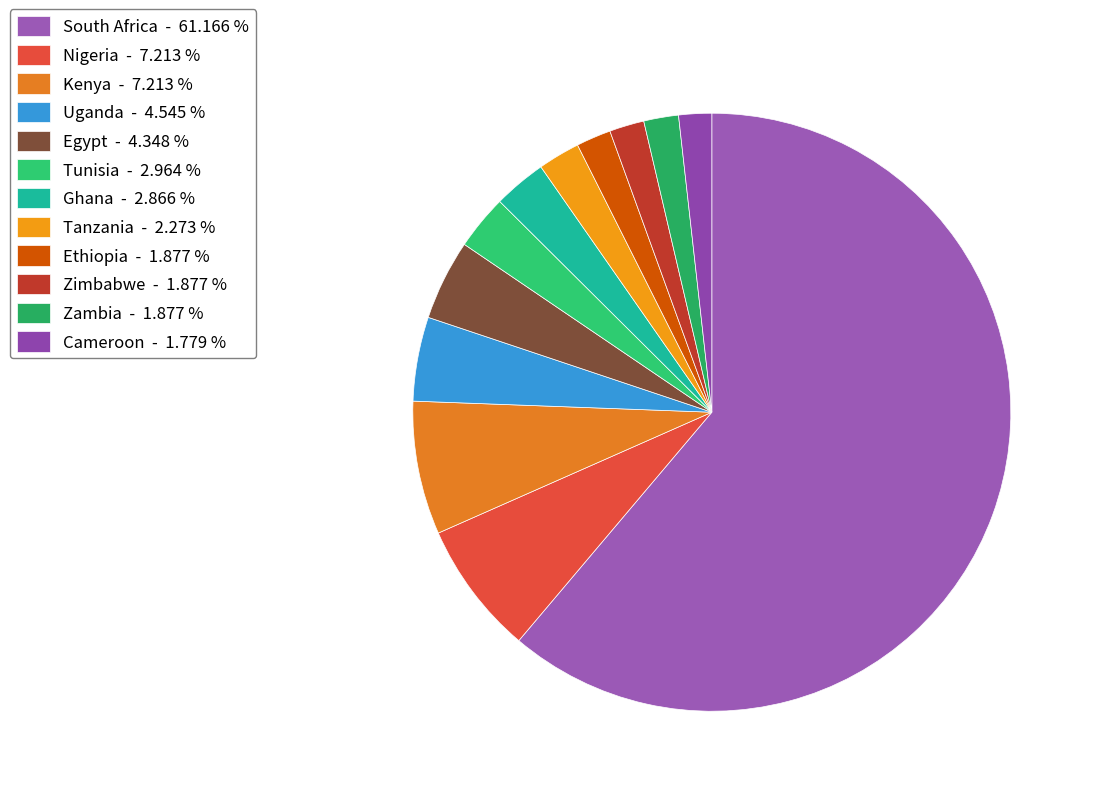

Is there a majority slice in this chart?

Yes